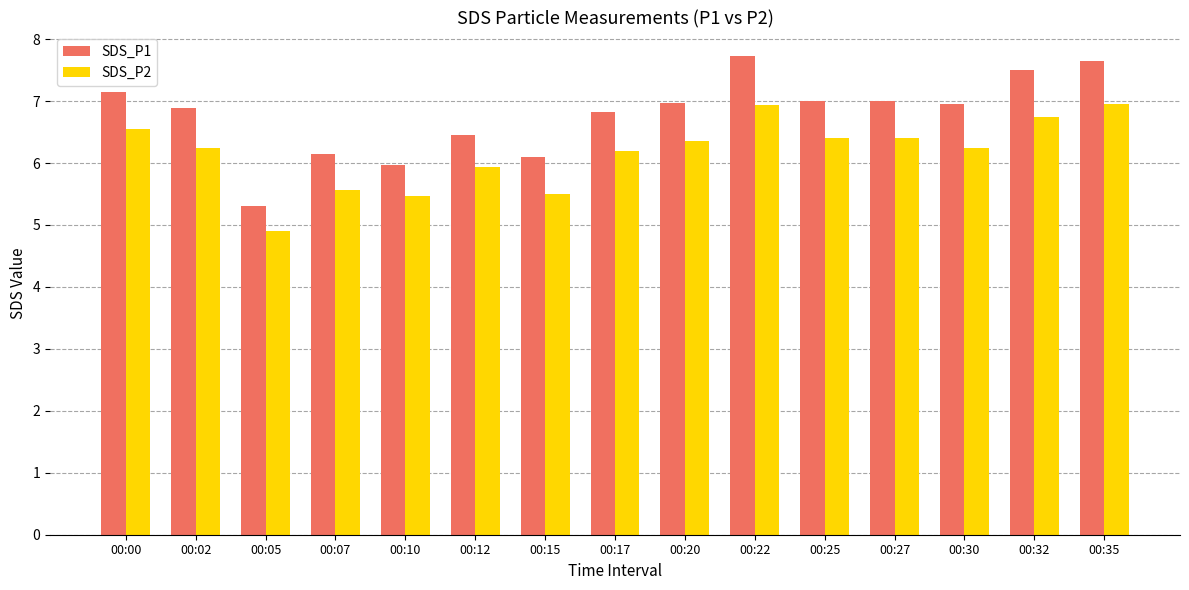

How many distinct data groups are displayed?

2